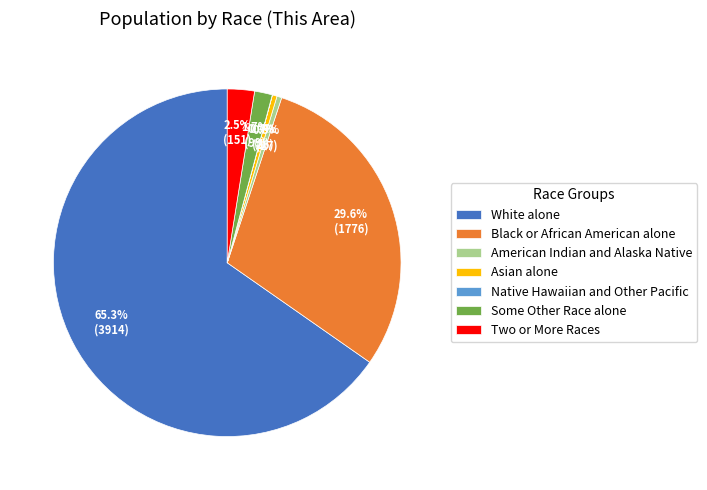

What is the largest slice in the pie chart?

White alone